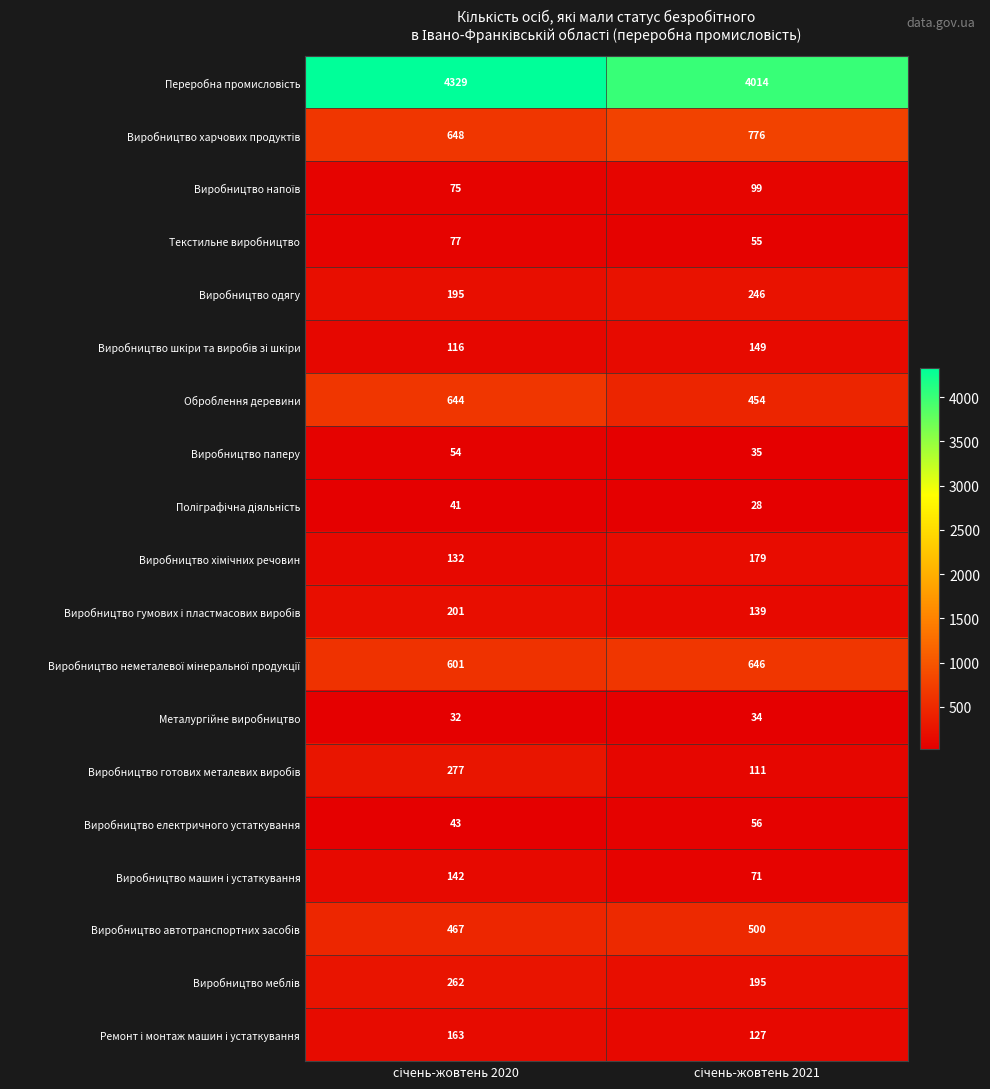

What is the maximum value shown in the chart?

4329